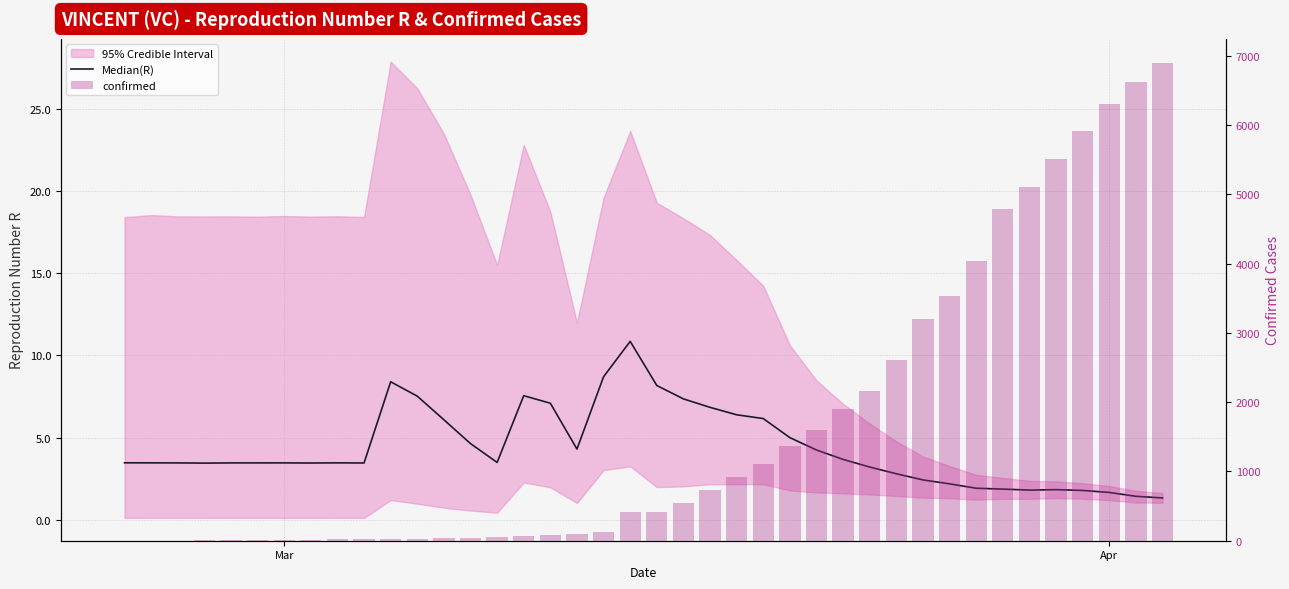

Which series has the largest total across all categories?

confirmed